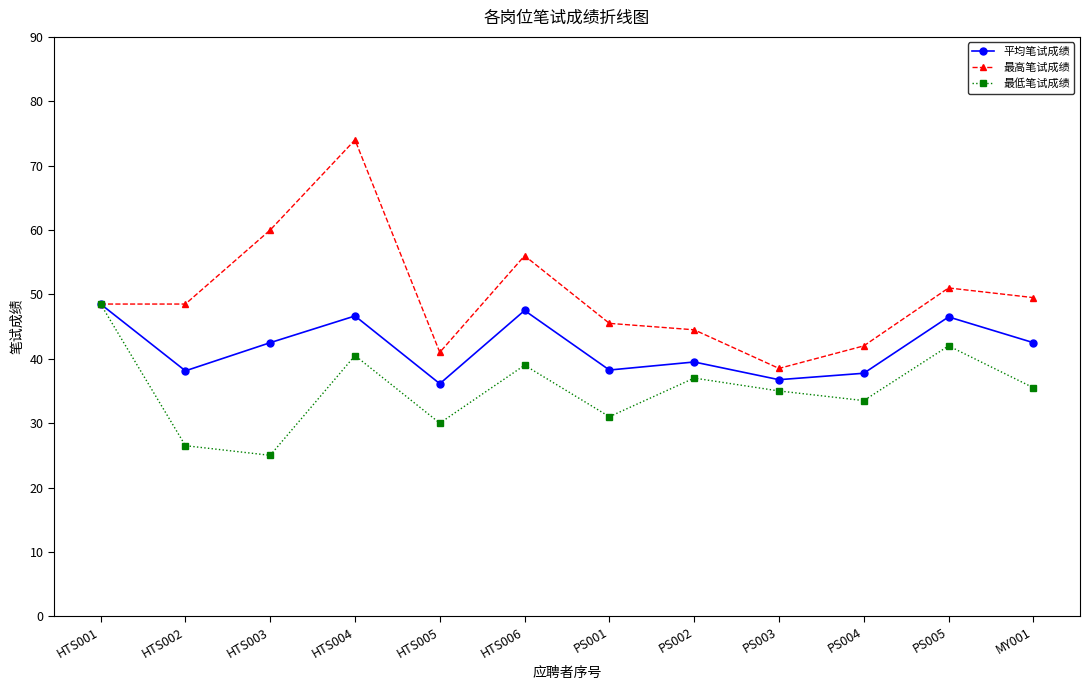

What is the label of the 3rd point from the left?

HTS003